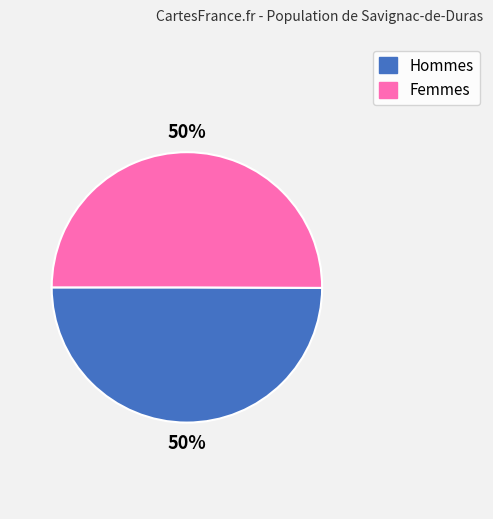

To the nearest percent, what is the average slice percentage?

50%